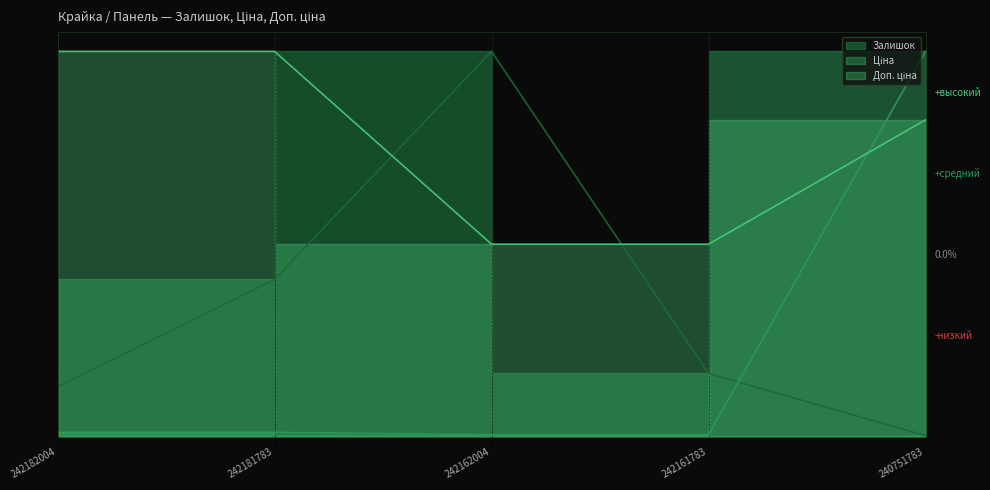

The value of Залишок at 242182004 is 130.3. True or false?

True